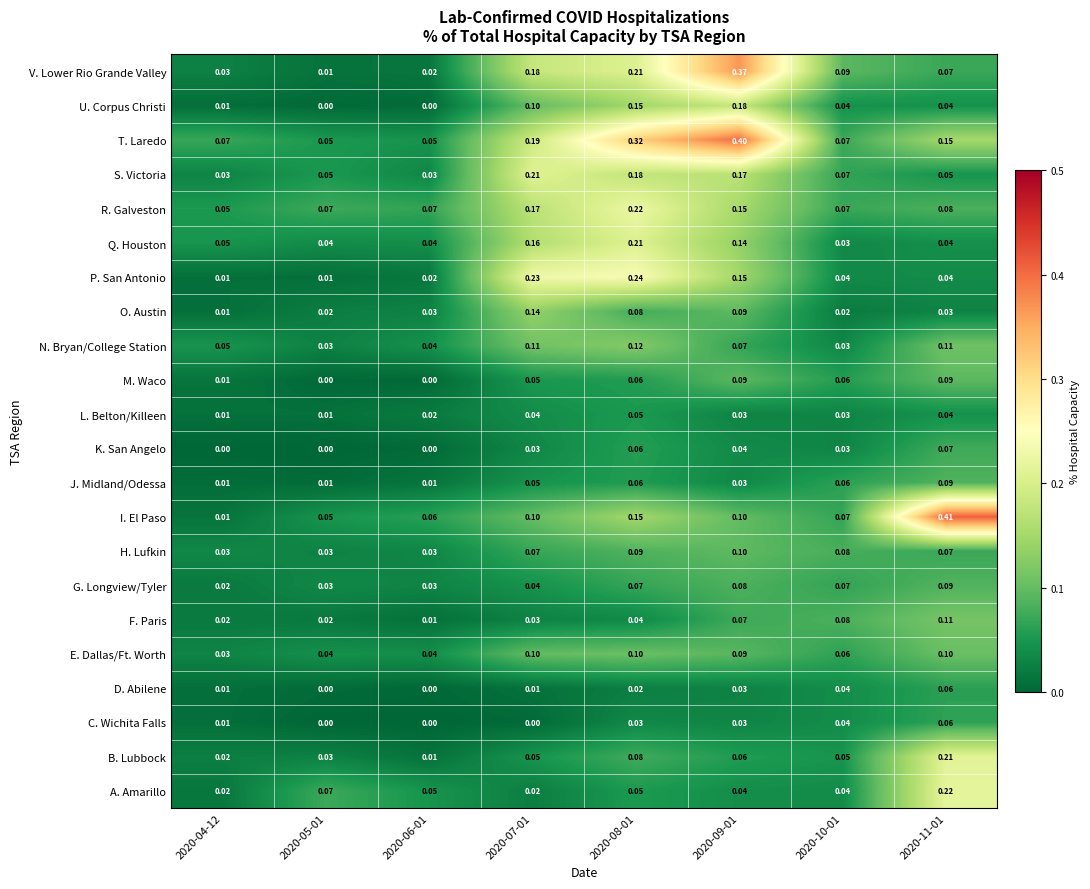

Which series has the largest total across all categories?

T. Laredo